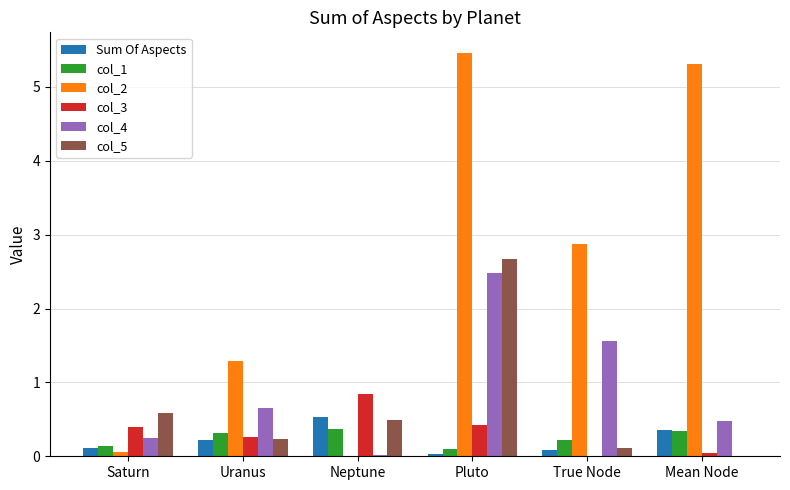

What is the difference between the col_4 values at Neptune and Uranus?

0.6